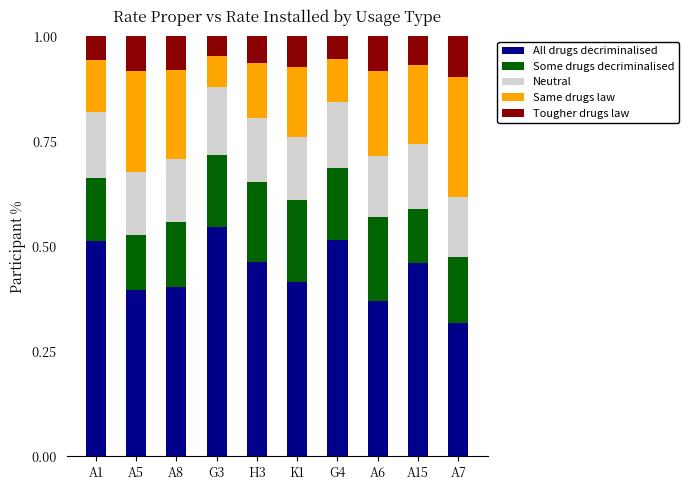

The All drugs decriminalised series shows 0.5 at A7. True or false?

False